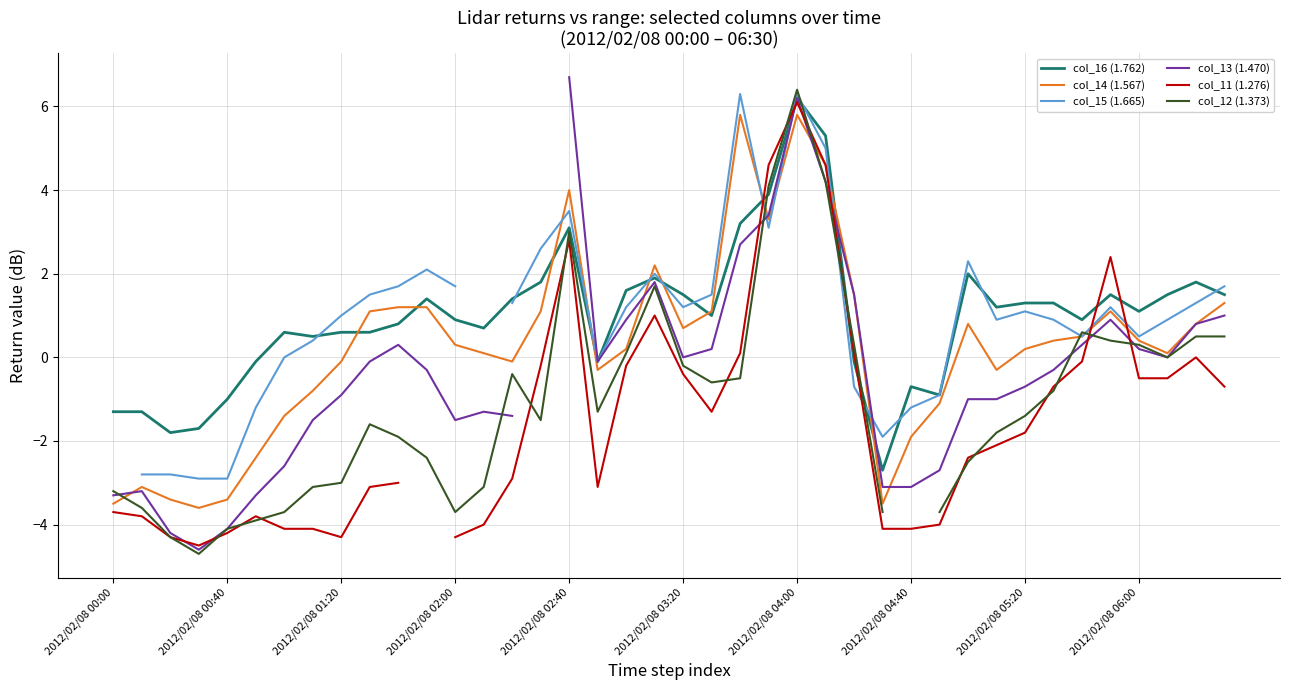

What is the maximum value for col_16 (1.762)?

6.2